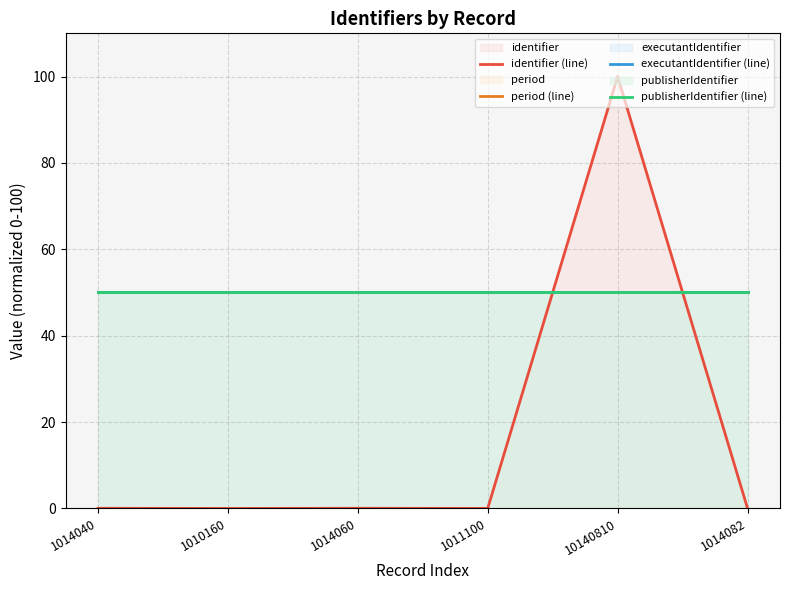

True or false: period (line) and executantIdentifier (line) cross at least once.

False